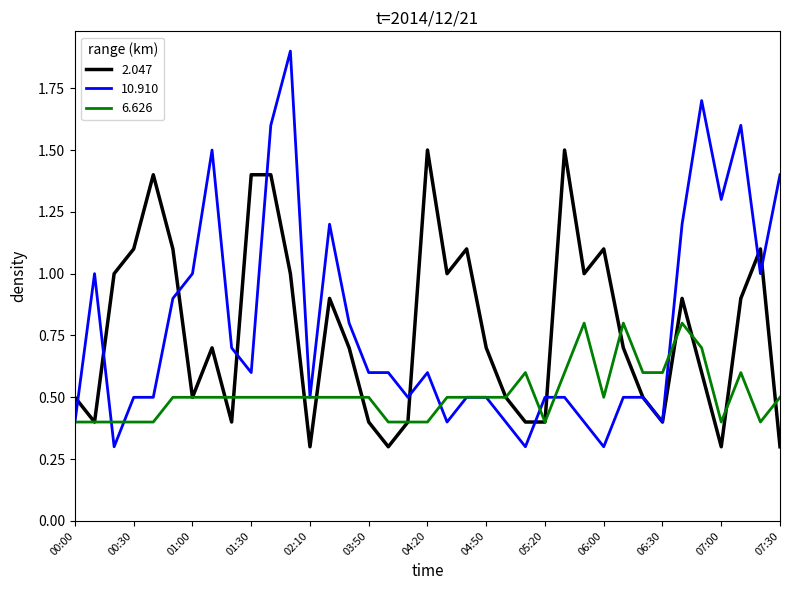

Rank the series by their maximum value, from highest to lowest.

10.910, 2.047, 6.626